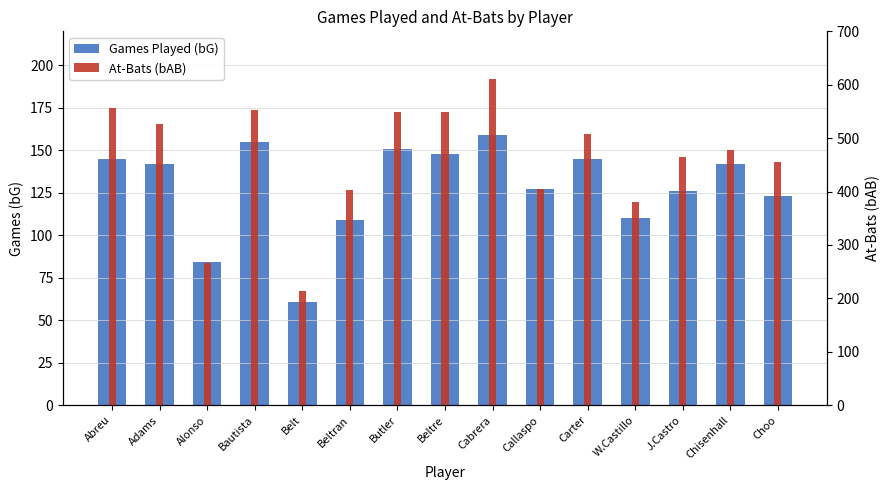

What is the highest value of the Games Played (bG) series?

159